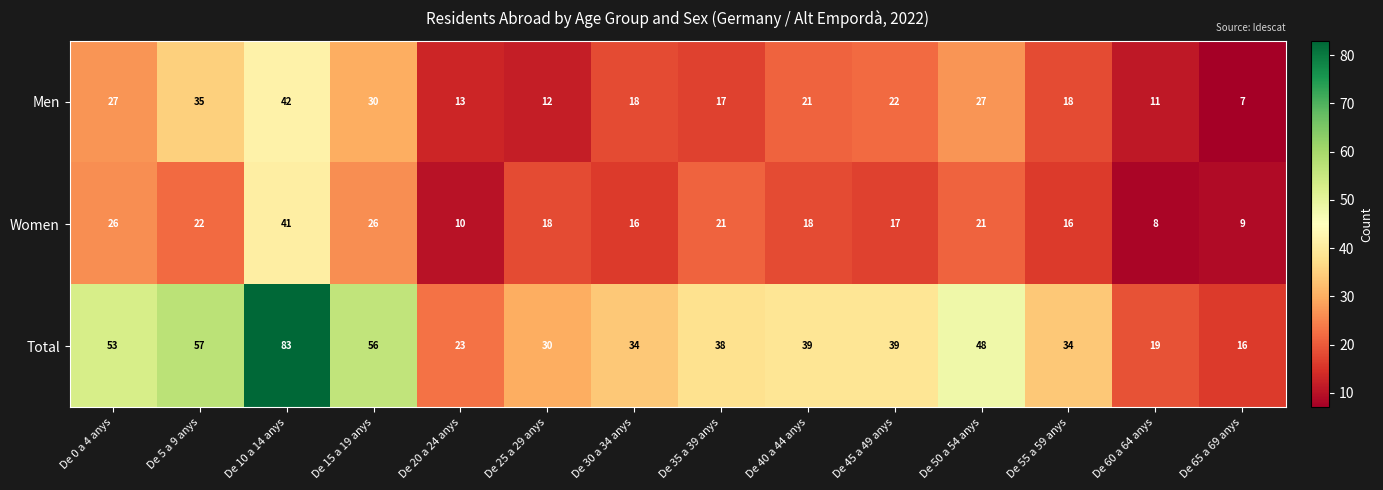

What is the difference between the highest and lowest values at De 15 a 19 anys?

30